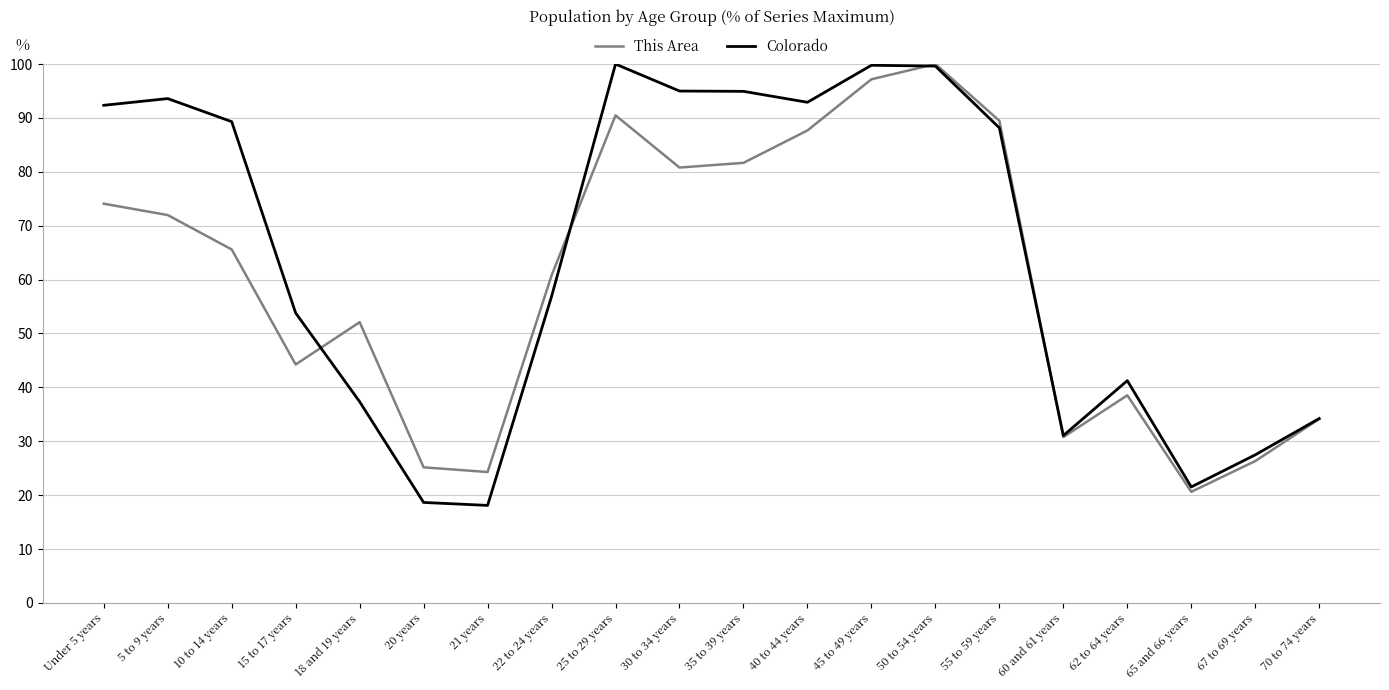

What is the difference between the second highest and minimum values in the Colorado series?

81.7